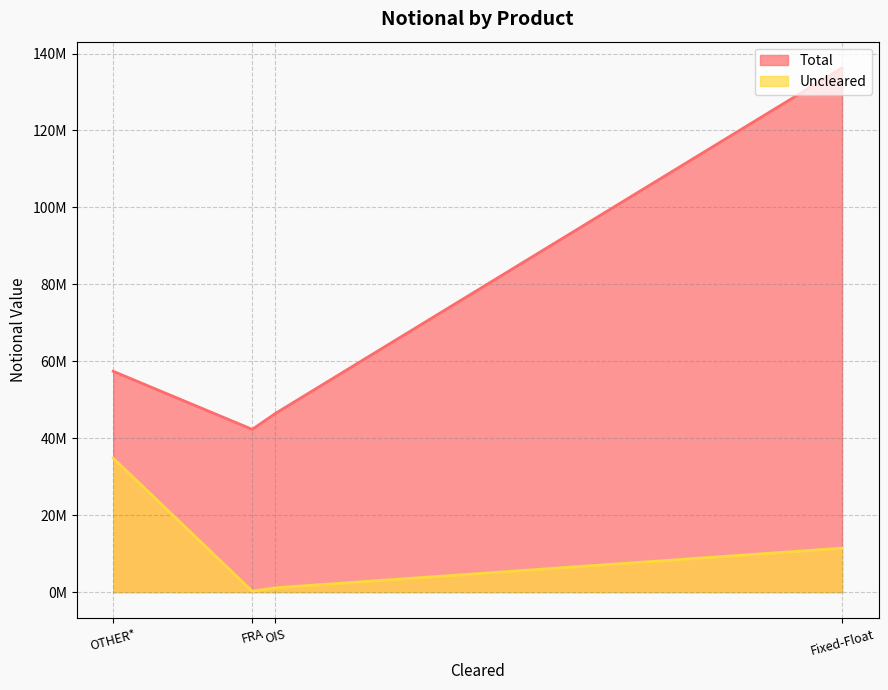

The Uncleared series shows 16463597 at Fixed-Float. True or false?

False